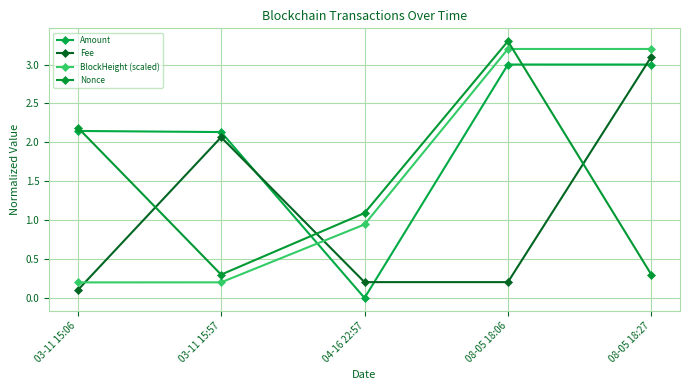

Which series changed the most between 03-11 15:57 and 04-16 22:57?

Amount